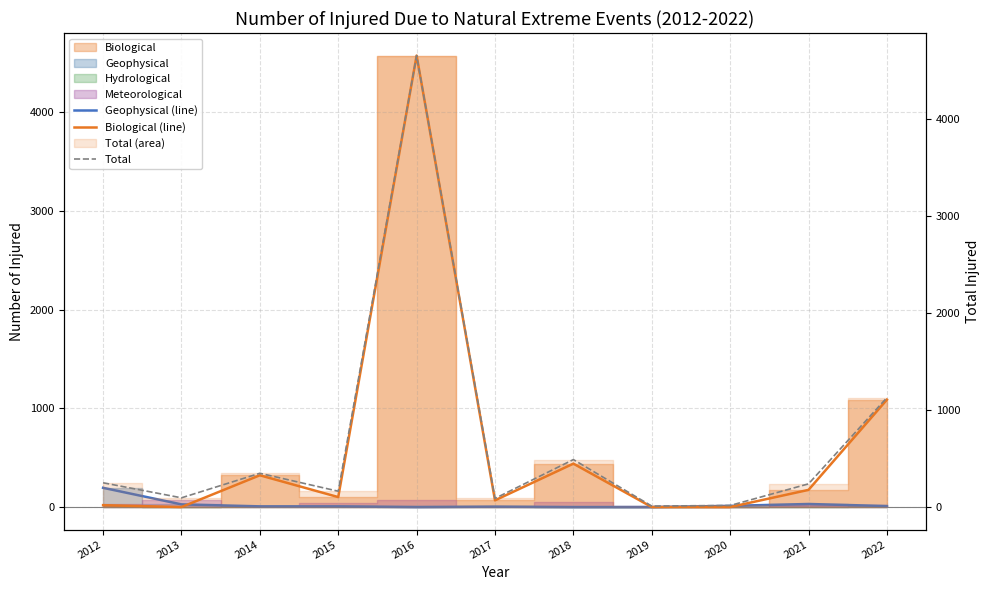

How many data points in Biological (line) are less than 101?

5